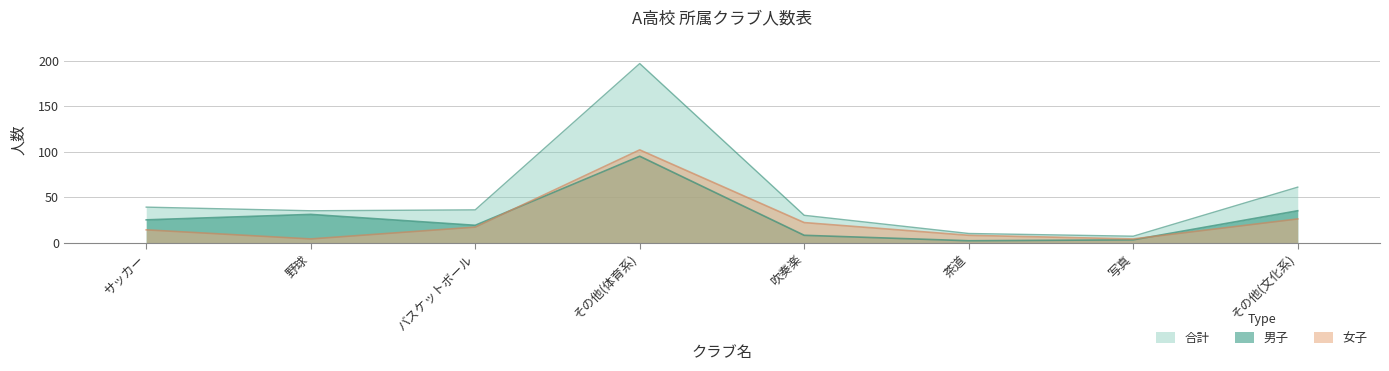

Reading left to right, transcribe all the data shown in this chart.

合計: サッカー=39	野球=35	バスケットボール=36	その他(体育系)=197	吹奏楽=30	茶道=10	写真=7	その他(文化系)=61
男子: サッカー=25	野球=31	バスケットボール=19	その他(体育系)=95	吹奏楽=8	茶道=2	写真=3	その他(文化系)=35
女子: サッカー=14	野球=4	バスケットボール=17	その他(体育系)=102	吹奏楽=22	茶道=8	写真=4	その他(文化系)=26